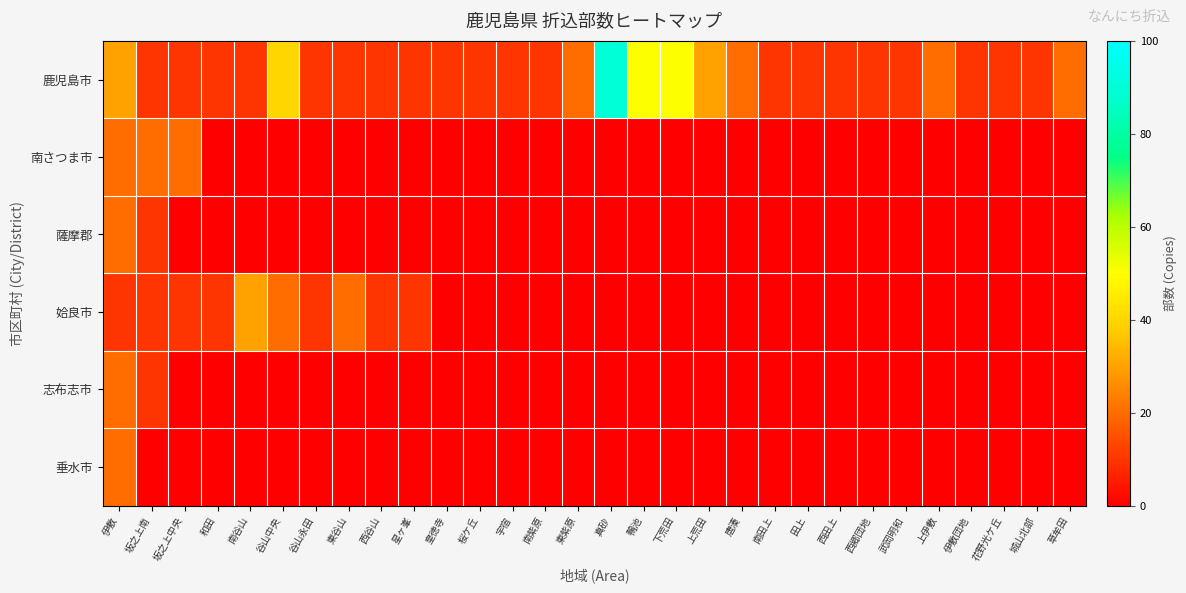

At how many categories does at least one series exceed 15?

14